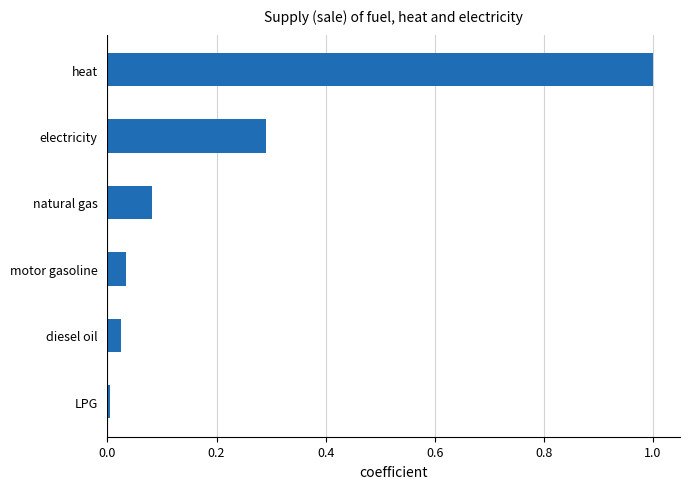

True or false: the data shows 0.6 at heat.

False